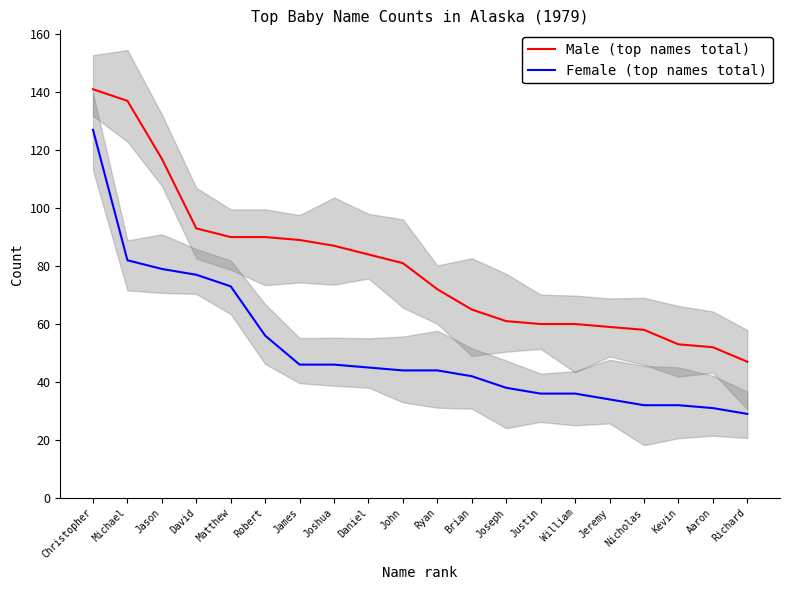

How many values in the Female (top names total) series are below 44?

9